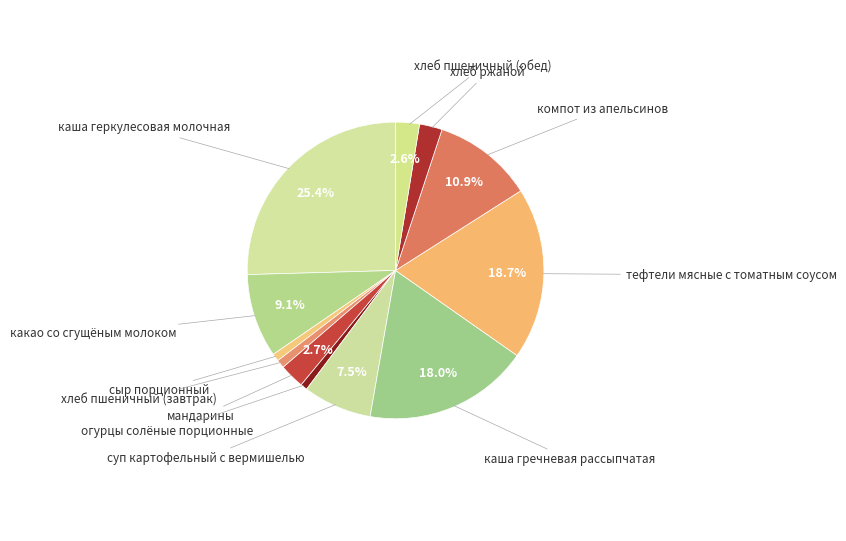

What is the ratio of the value at хлеб пшеничный (обед) to the value at мандарины?

1.0